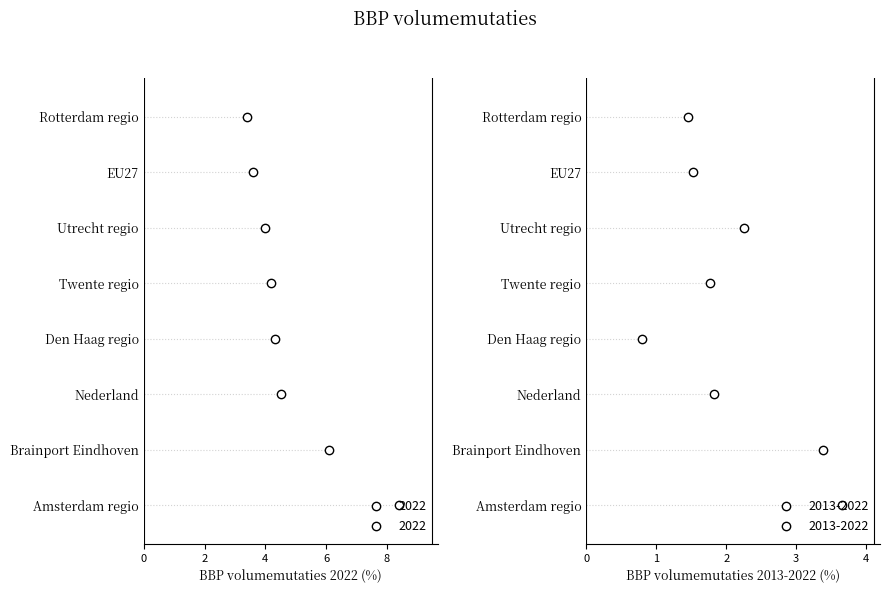

Which series contains the lowest Y value?

2013-2022